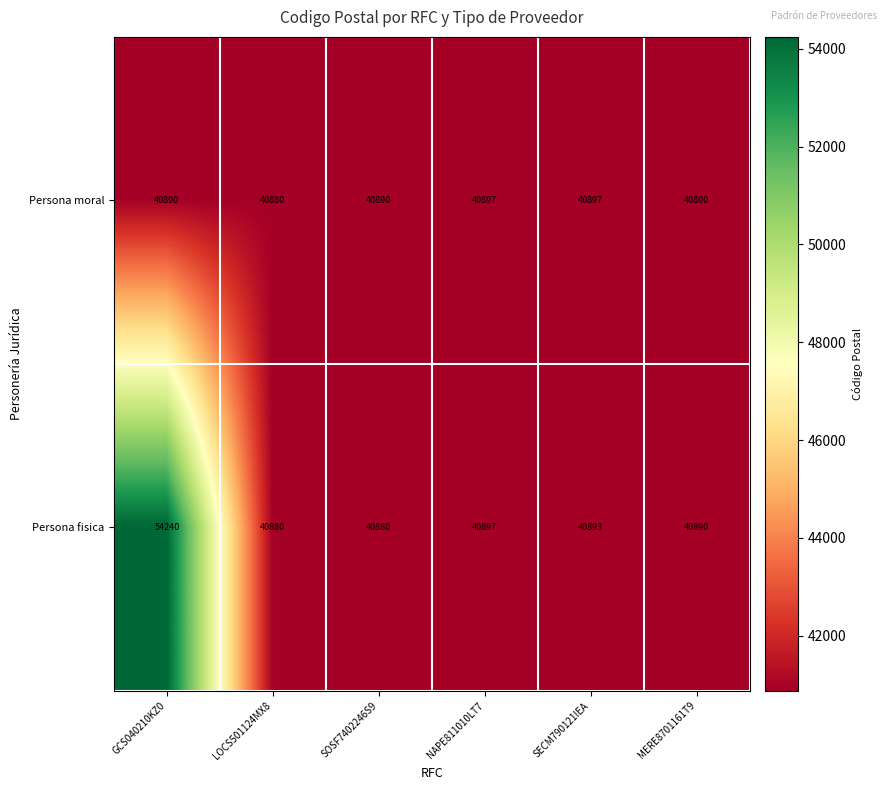

Count the number of categories in the chart.

6